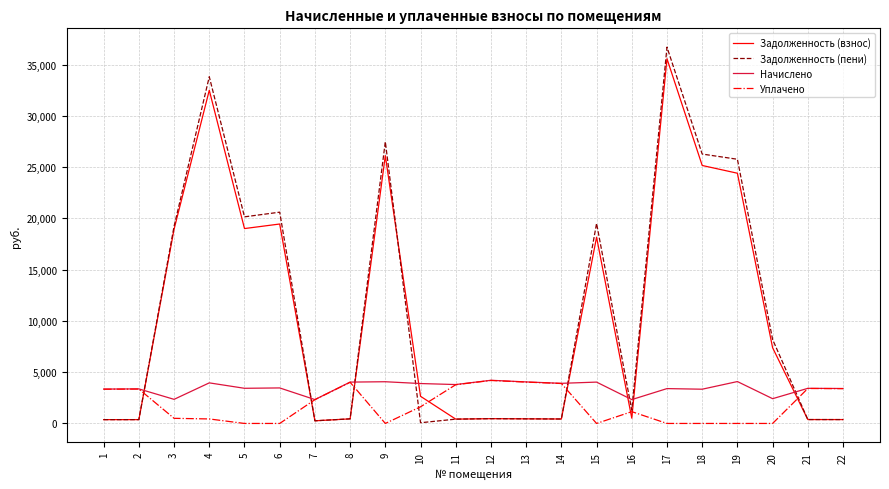

How many lines are shown in the chart?

4